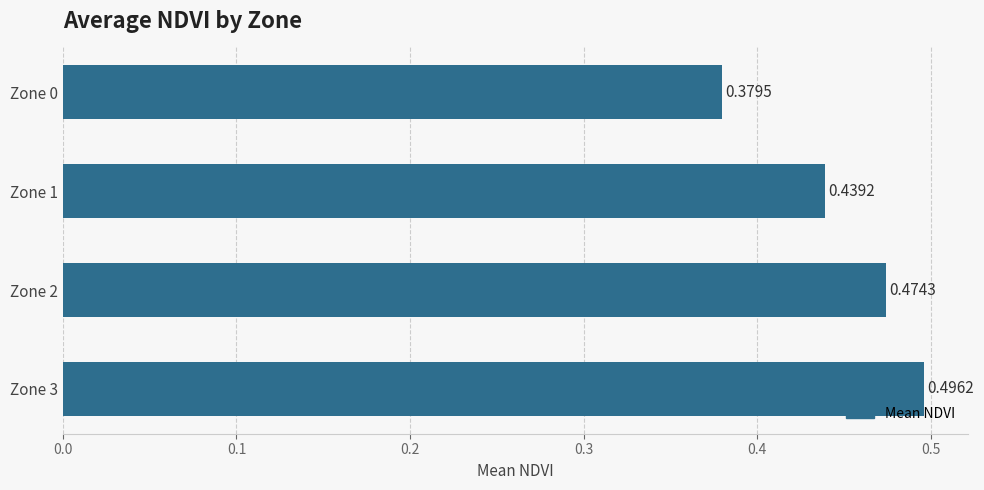

List the labels in order of value, smallest first.

Zone 0, Zone 1, Zone 2, Zone 3